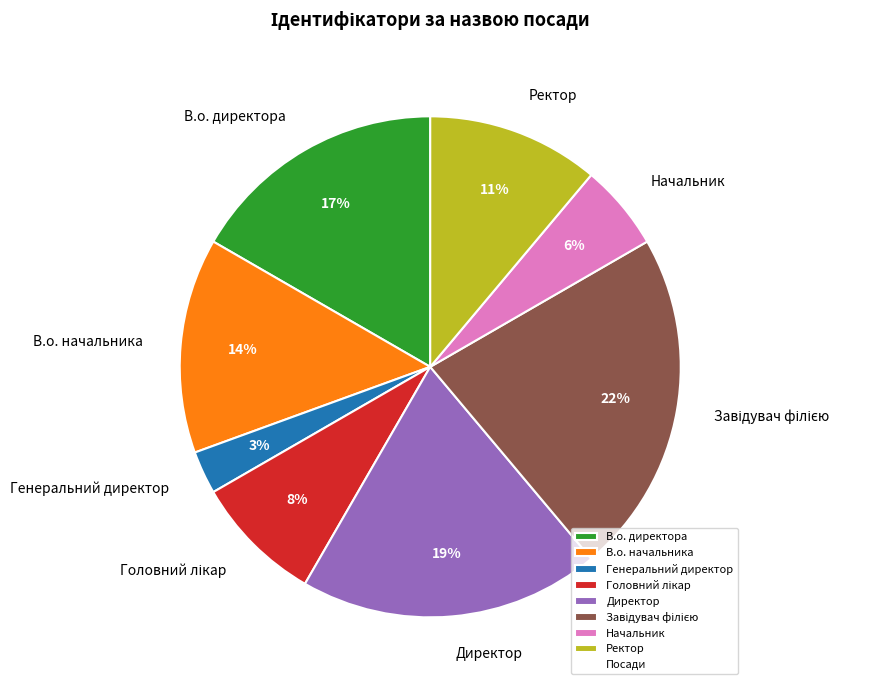

Approximately how many times larger is the value at В.о. директора compared to Директор?

0.9